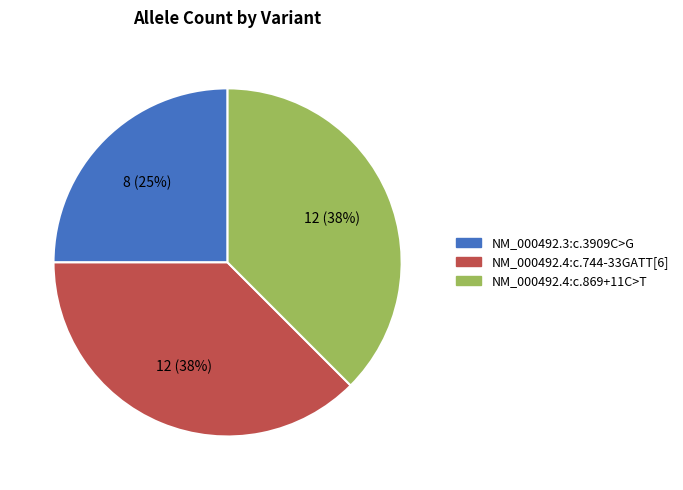

Which slice is the smallest?

NM_000492.3:c.3909C>G